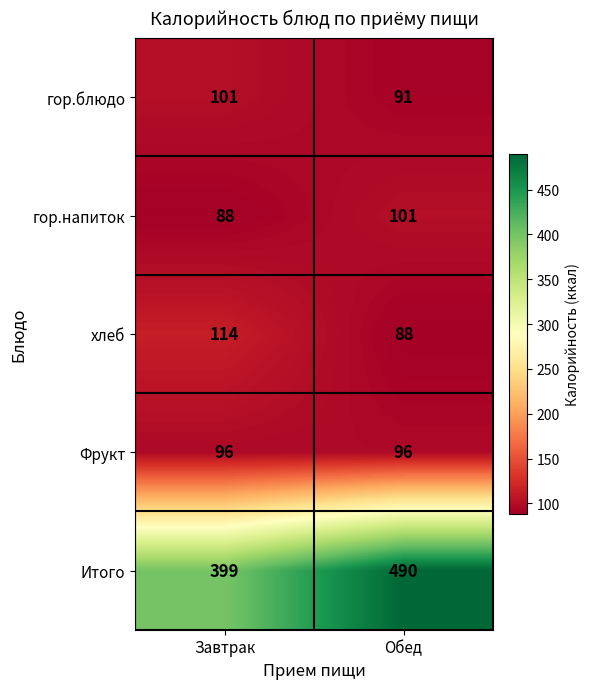

What is the maximum value for гор.напиток?

101